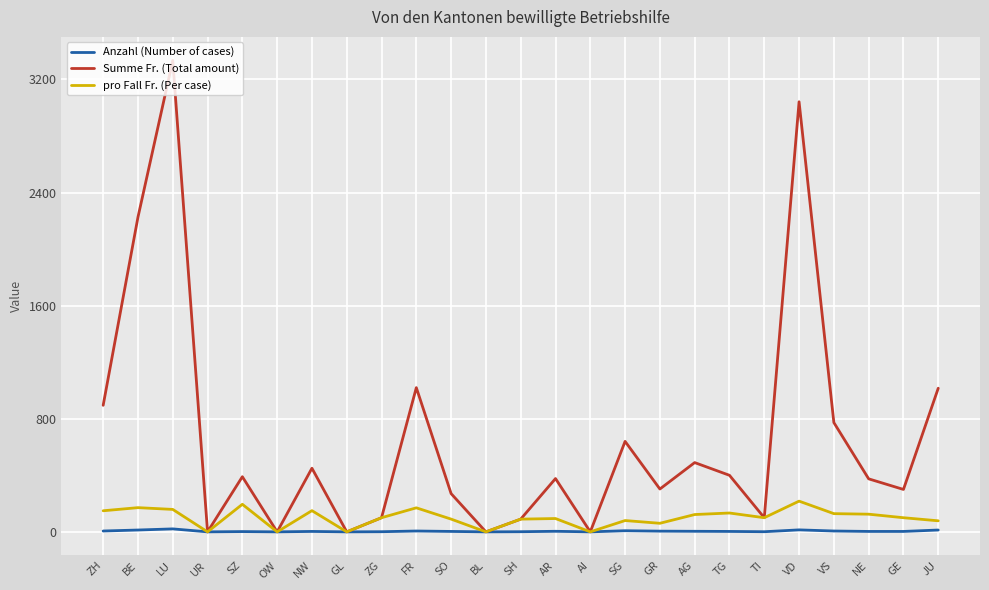

Which category has the highest value in the Summe Fr. (Total amount) series?

LU